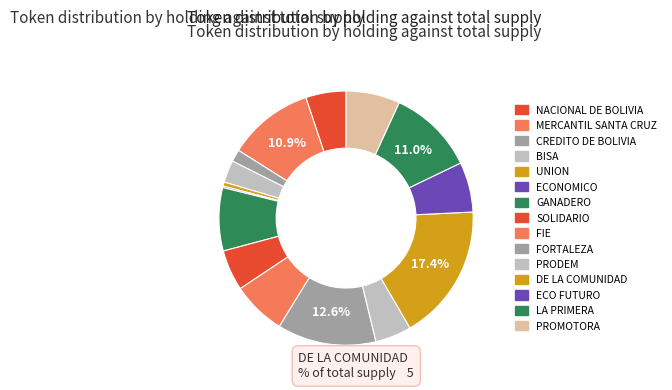

Does any single category account for the majority?

No